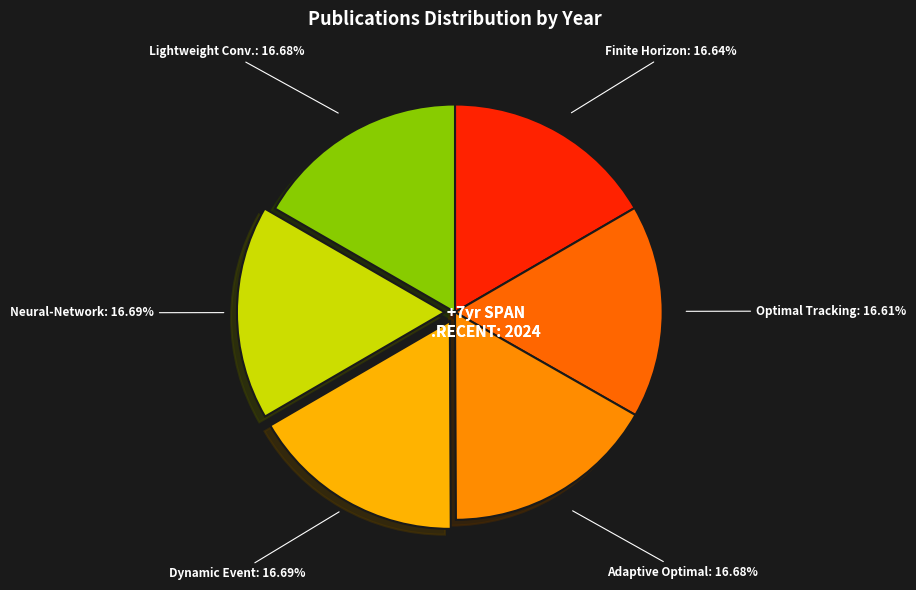

How many segments does this pie chart have?

6